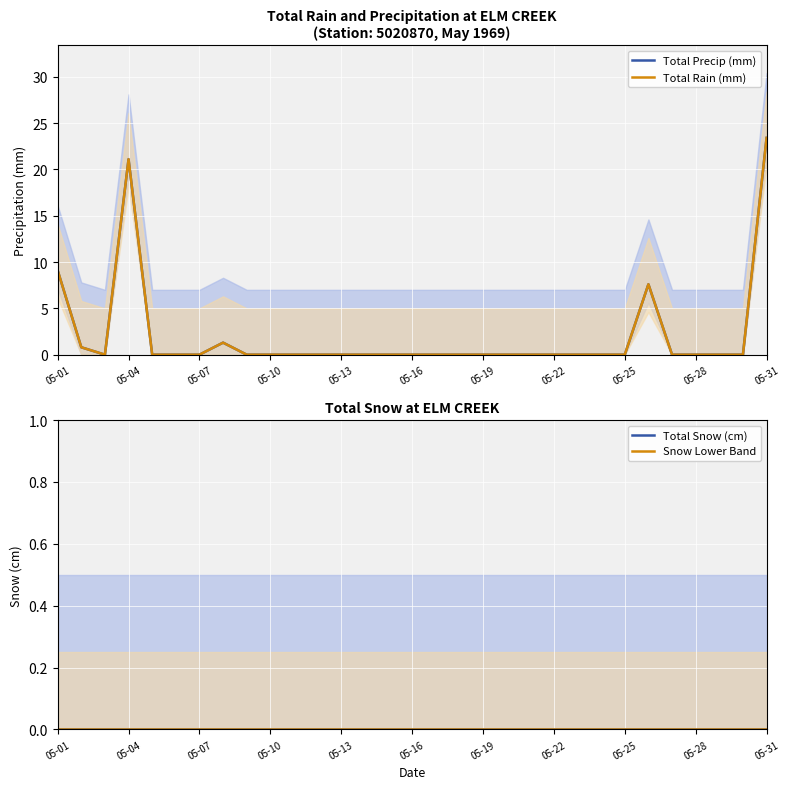

Which has a higher value, 23 or 05-04?

05-04